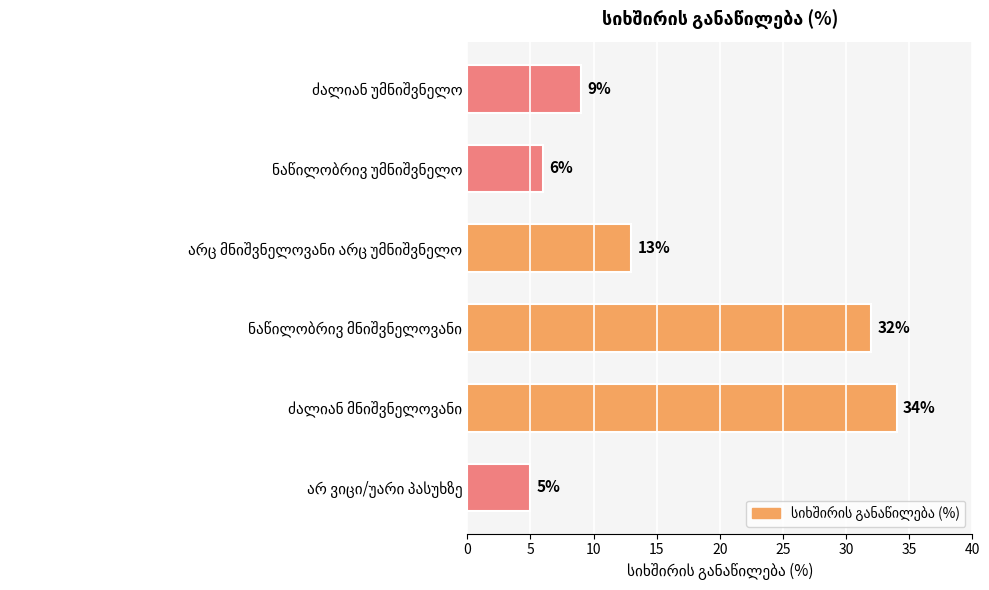

What is the maximum value shown in the chart?

34